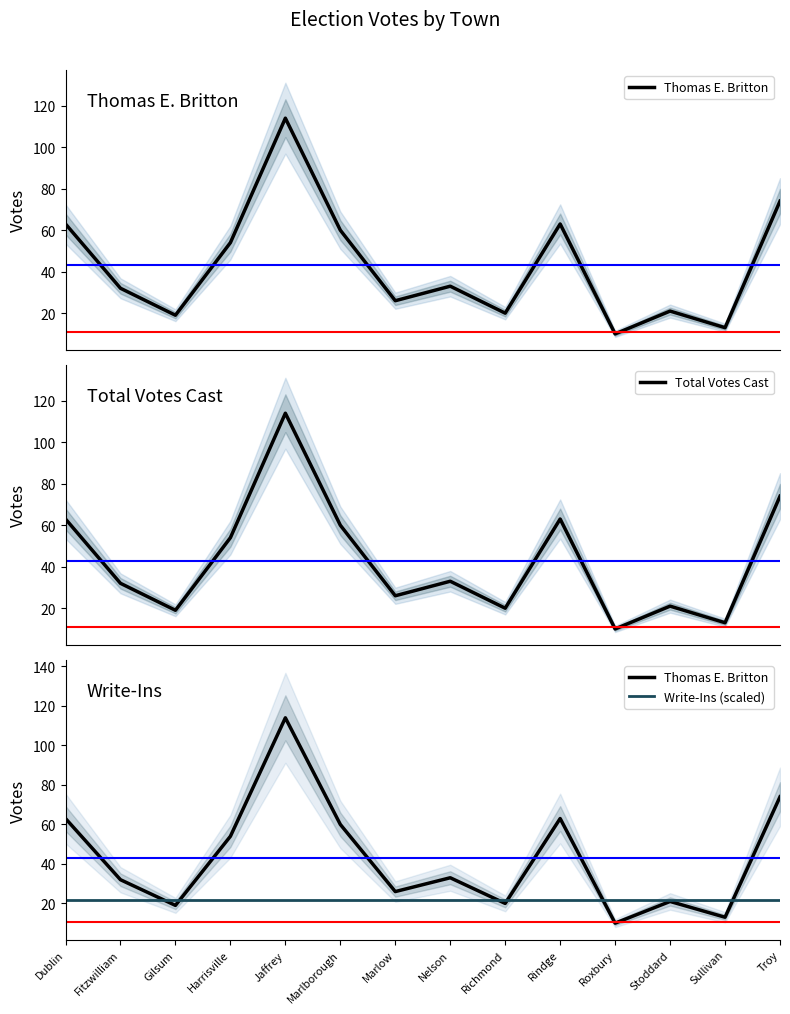

Between which two adjacent categories do Total Votes Cast and Write-Ins (scaled) first intersect?

Fitzwilliam and Gilsum